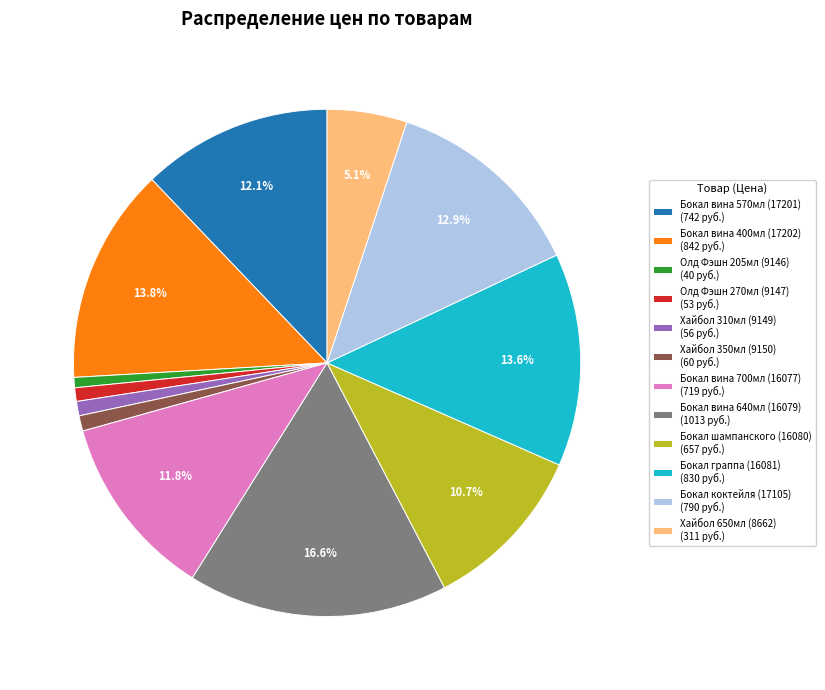

True or false: Бокал вина 400мл (17202) accounts for 1% of the total.

False